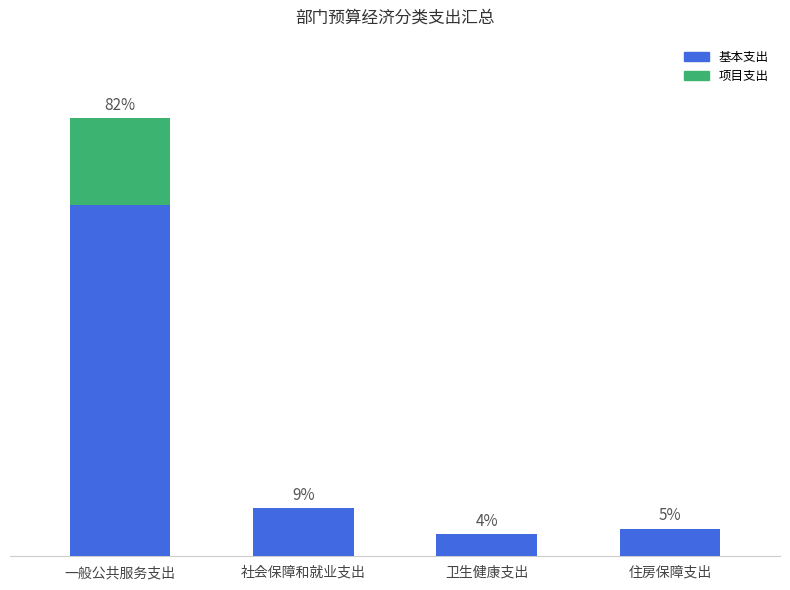

At how many categories does at least one series exceed 24?

1